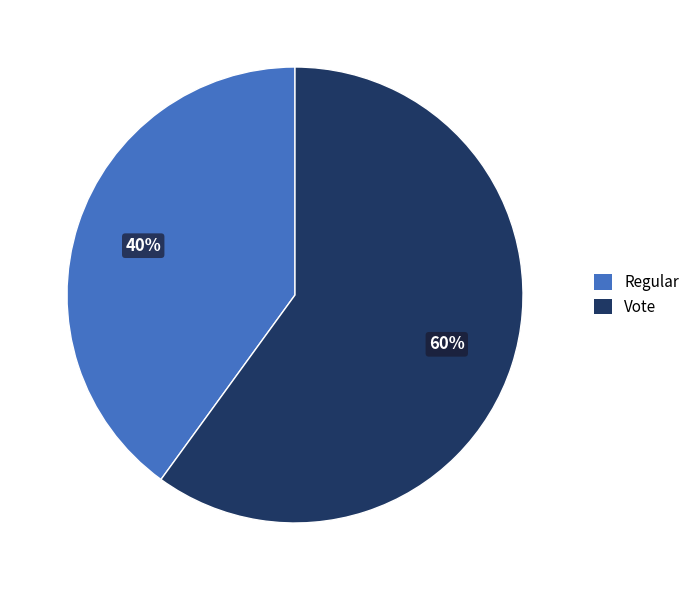

Which slice is the smallest?

Regular